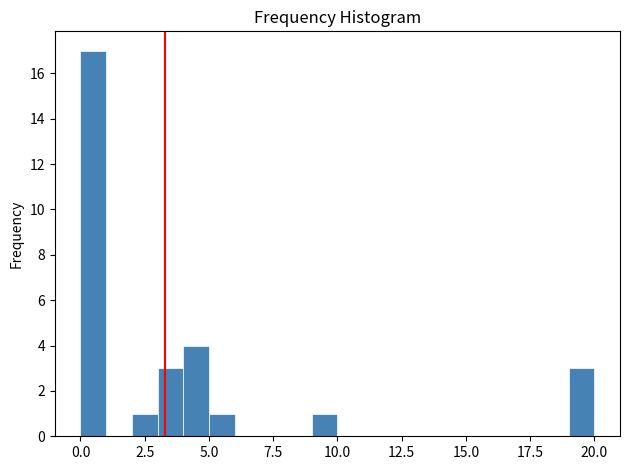

Around what value on the x-axis is the tallest bar? Give the approximate position of its centre, as read against the axis.

0.5